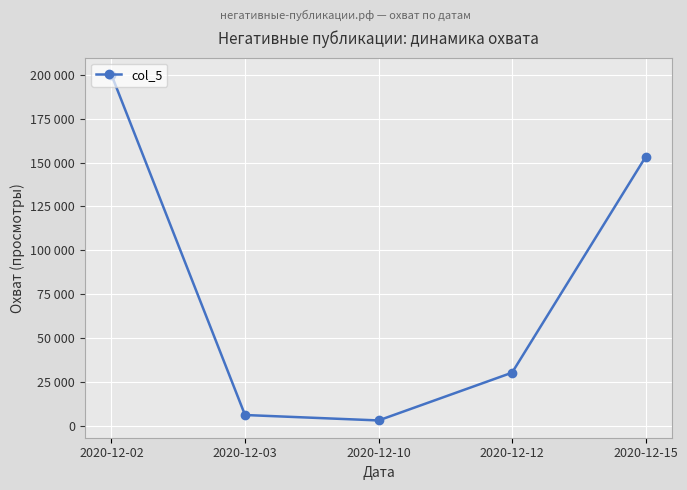

At which label is the value closest to 101500?

2020-12-15